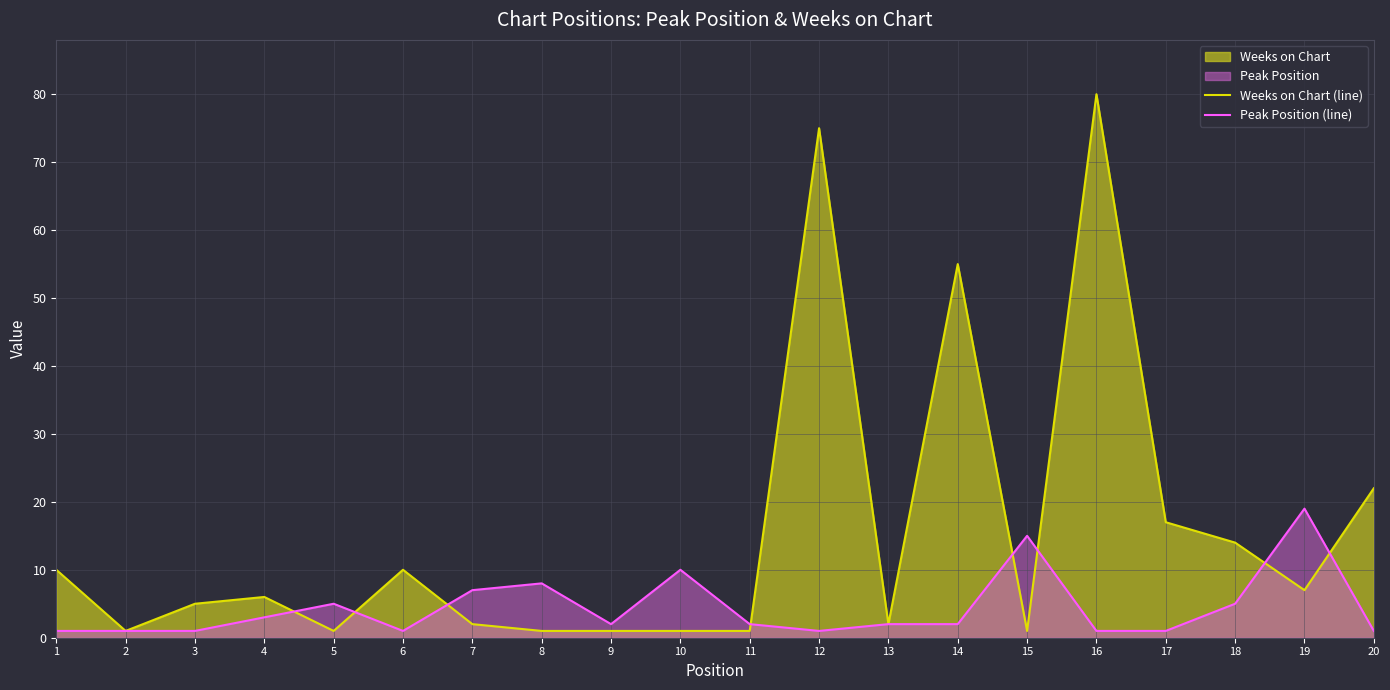

True or false: Peak Position (line) has a value of 1 at 2.

True